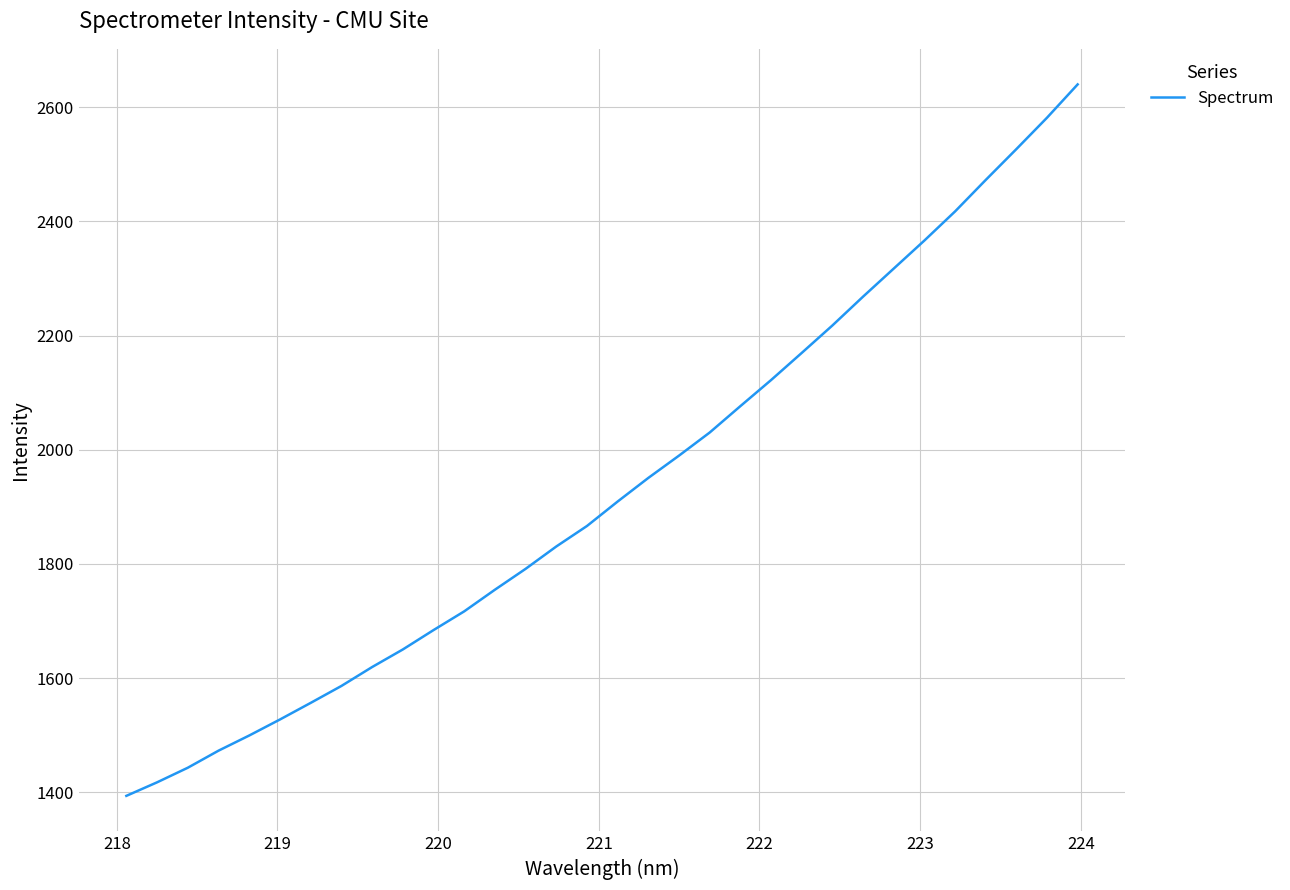

What is the difference between the maximum and minimum values?

1246.4